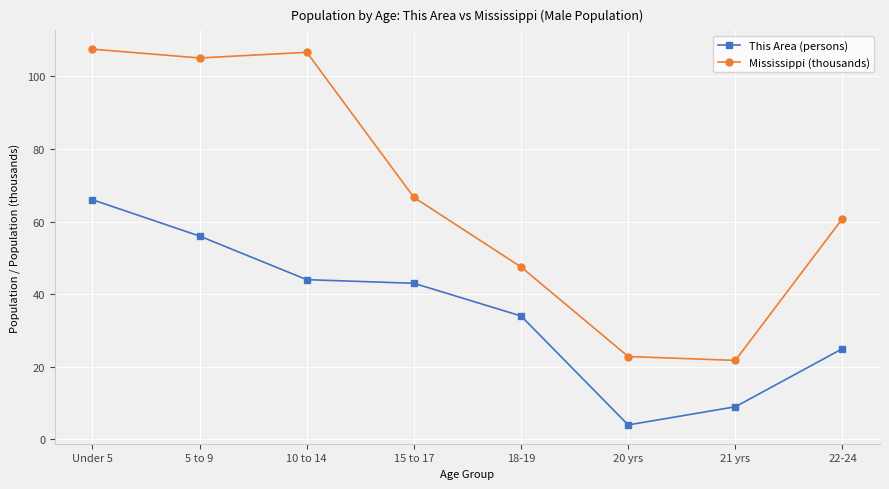

True or false: This Area (persons) has more than 1 interior local peaks.

False